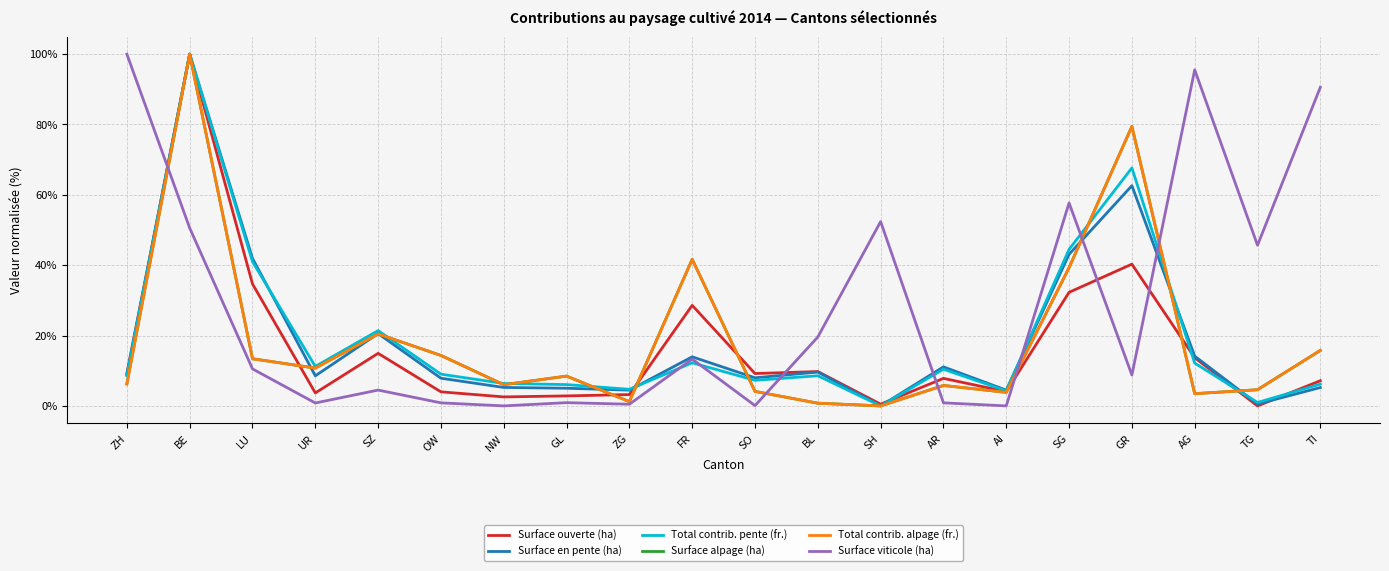

What is the difference between the highest and lowest values at FR?

29.4